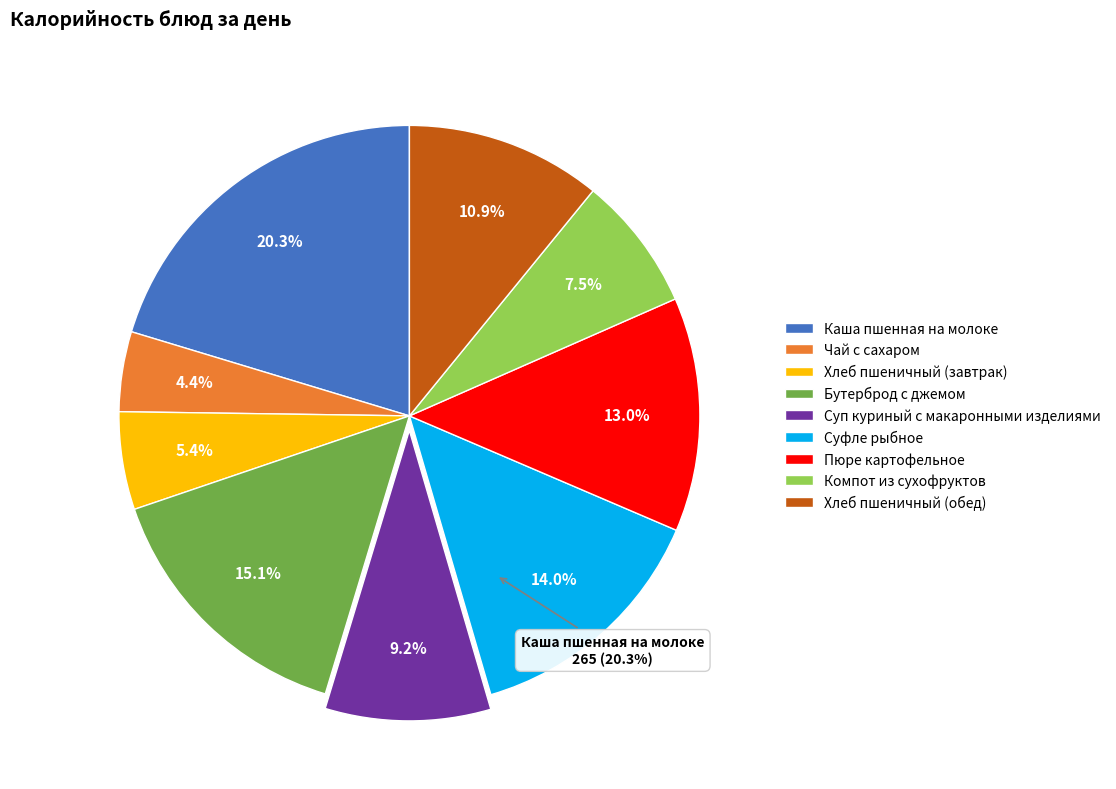

True or false: Суфле рыбное accounts for 14% of the total.

True